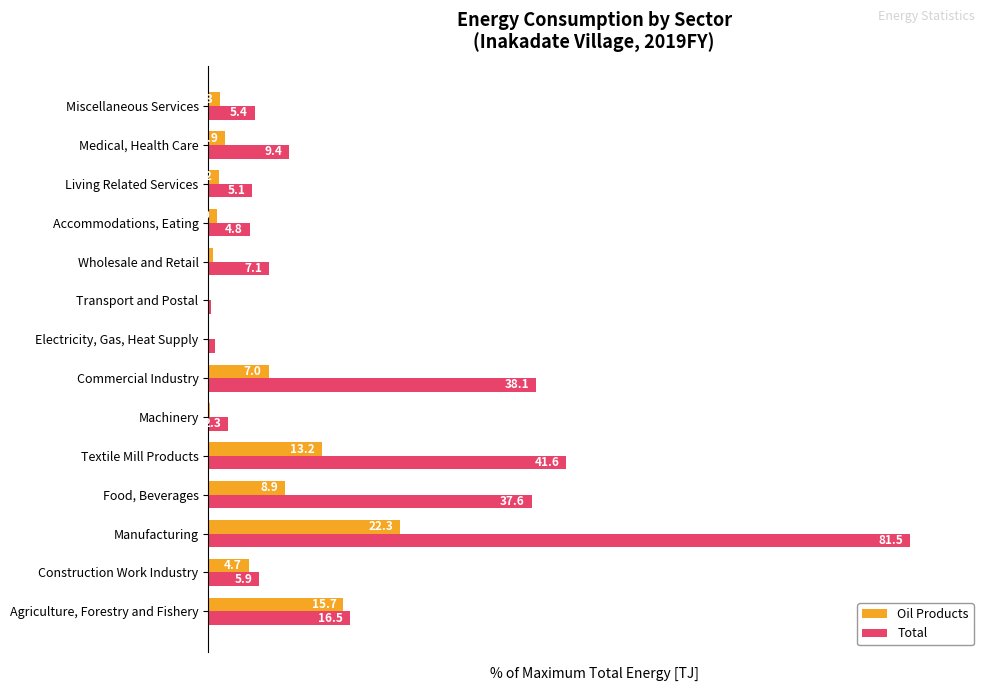

Rank the categories by Total value from lowest to highest.

Transport and Postal, Electricity, Gas, Heat Supply, Machinery, Accommodations, Eating, Living Related Services, Miscellaneous Services, Construction Work Industry, Wholesale and Retail, Medical, Health Care, Agriculture, Forestry and Fishery, Food, Beverages, Commercial Industry, Textile Mill Products, Manufacturing